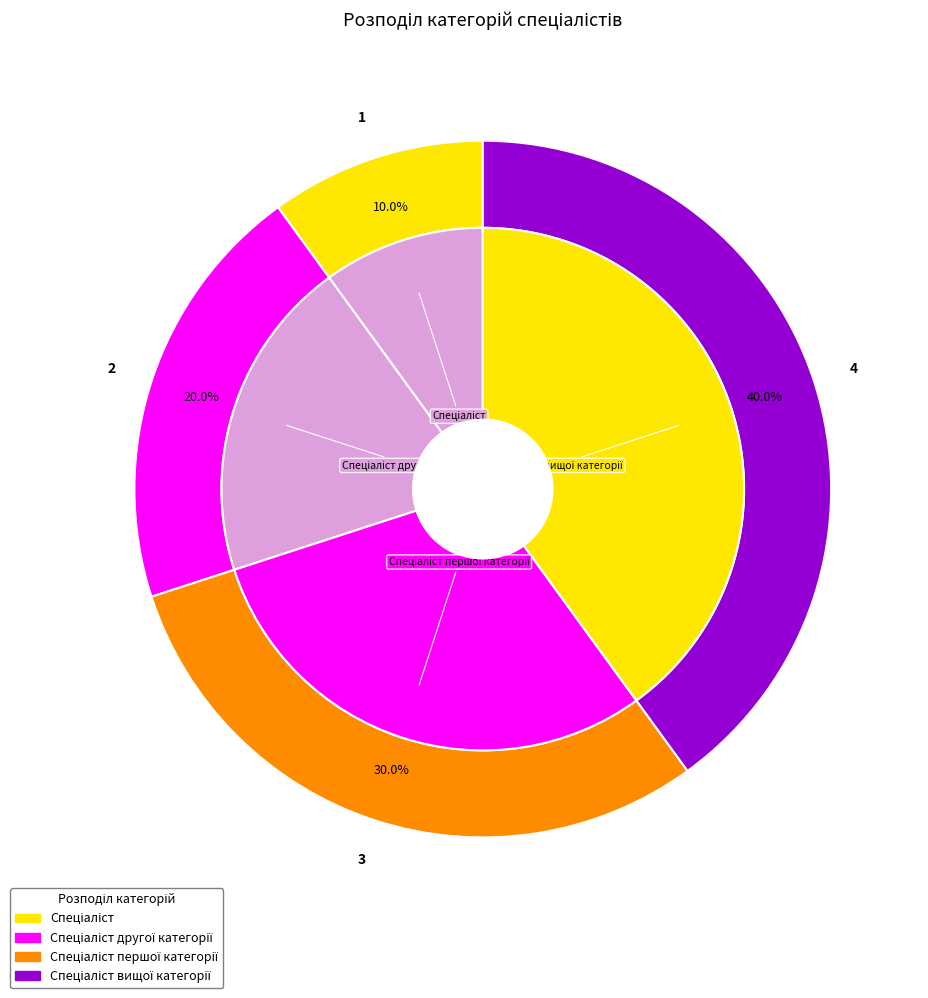

Which has a higher value, Спеціаліст другої категорії or Спеціаліст?

Спеціаліст другої категорії